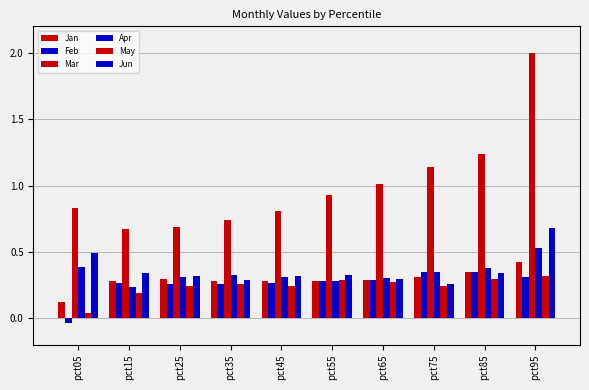

What is the total value across all series at pct35?

2.2